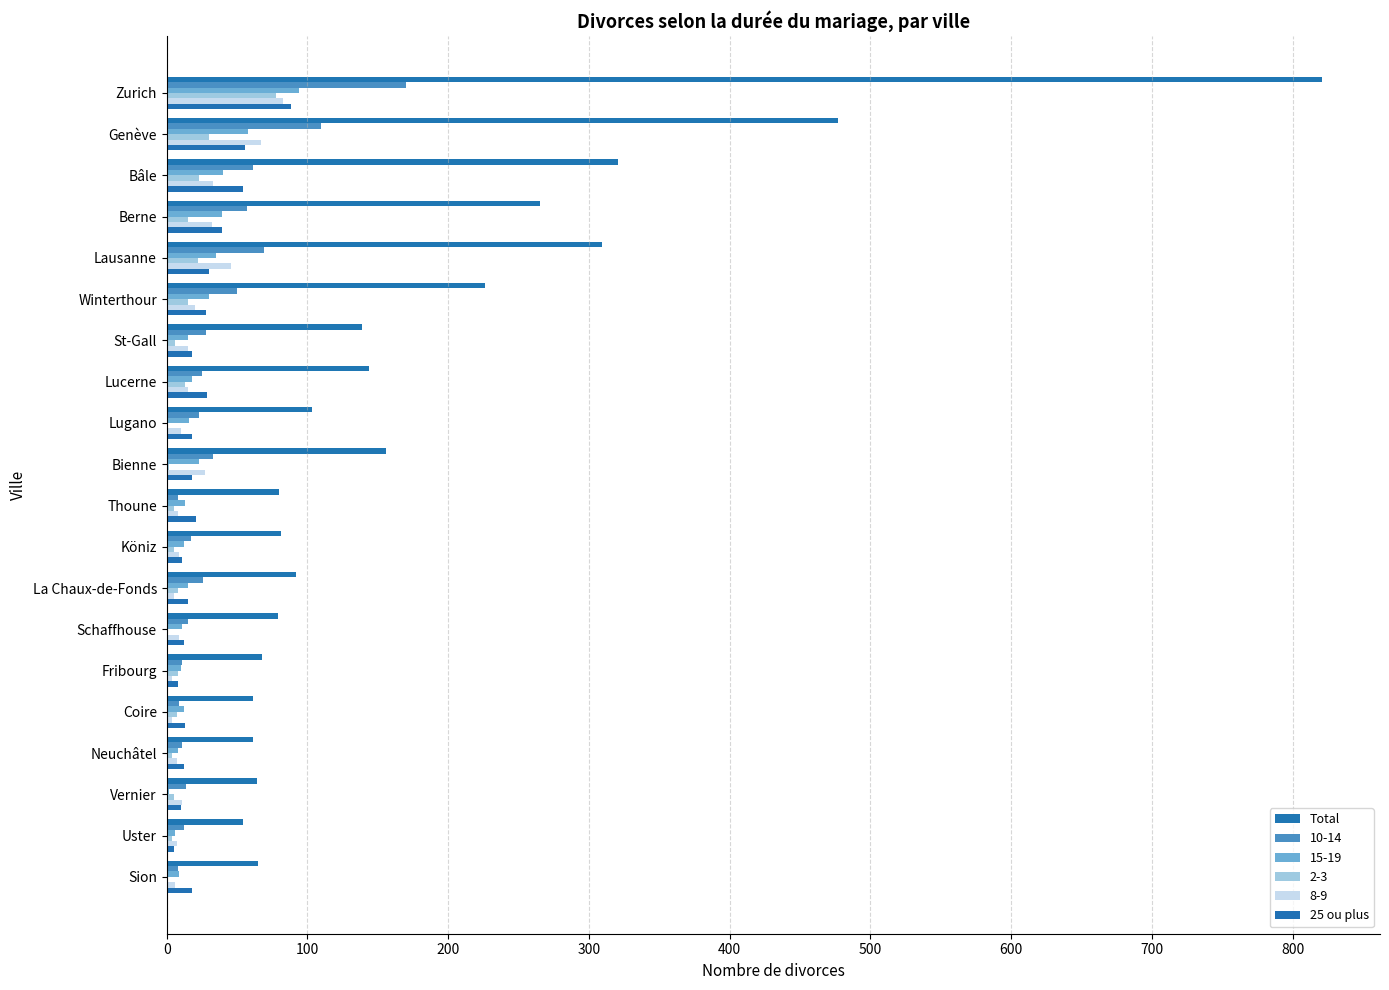

Which series has the widest spread of values?

Total